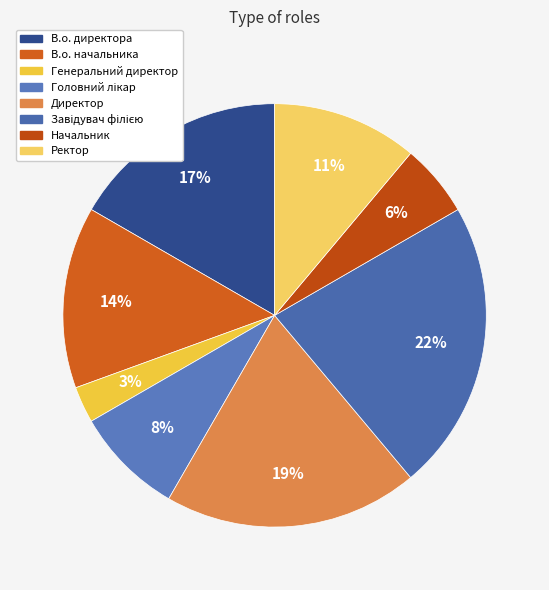

Which category has the smallest portion of the pie?

Генеральний директор